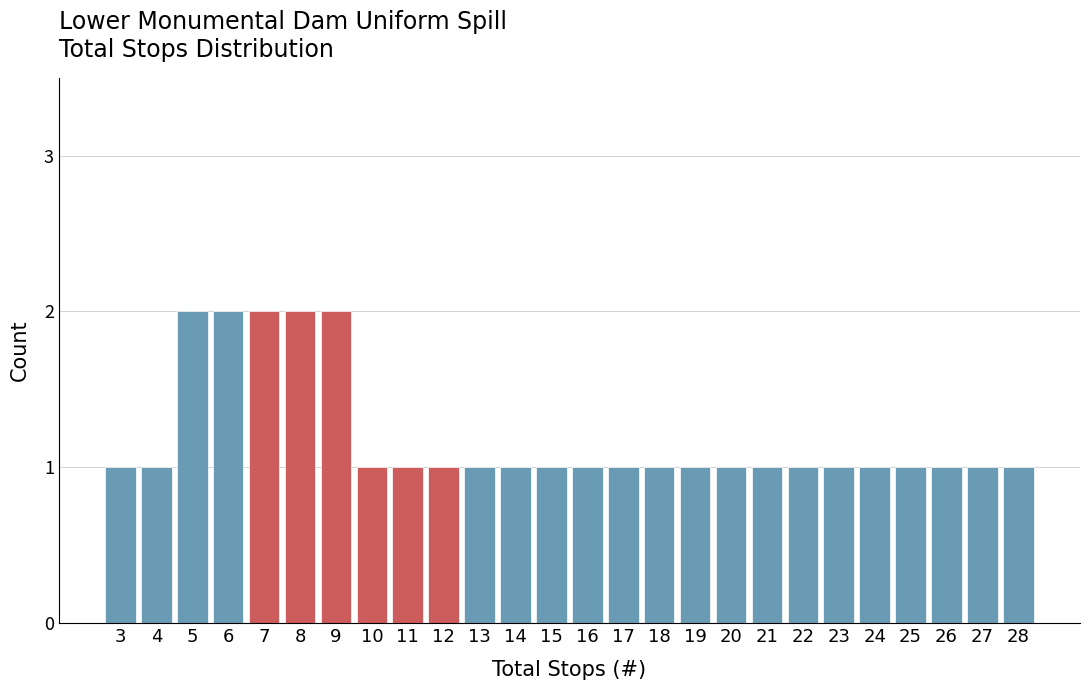

Reading left to right, list all the values displayed in this chart.

3=1	4=1	5=2	6=2	7=2	8=2	9=2	10=1	11=1	12=1	13=1	14=1	15=1	16=1	17=1	18=1	19=1	20=1	21=1	22=1	23=1	24=1	25=1	26=1	27=1	28=1